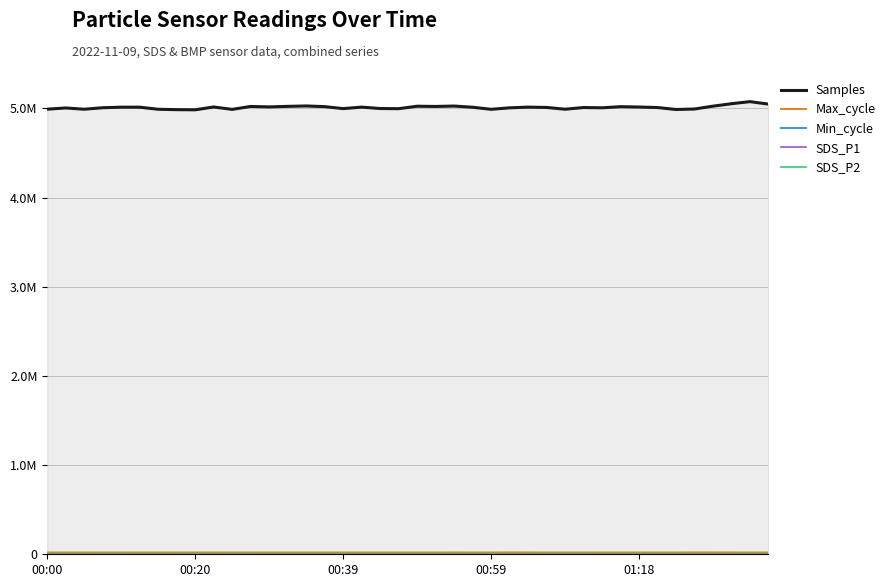

How many lines are shown in the chart?

5